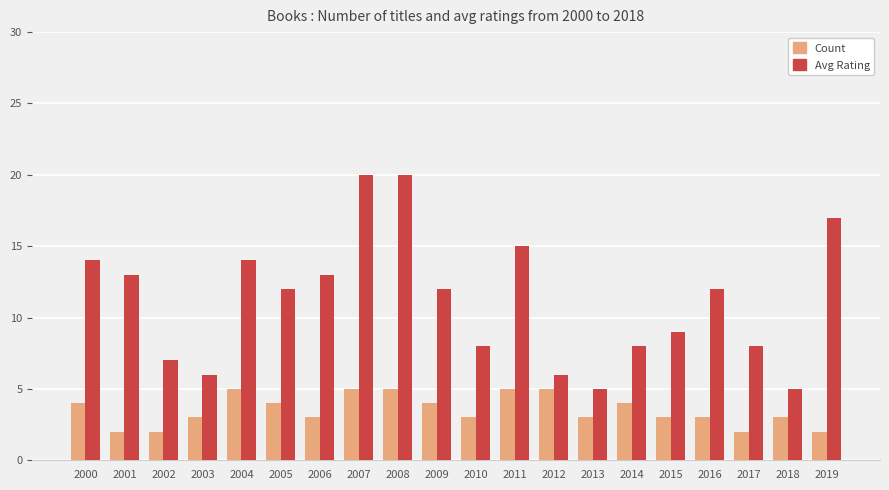

Is it true that Avg Rating equals 8 at 2014?

True